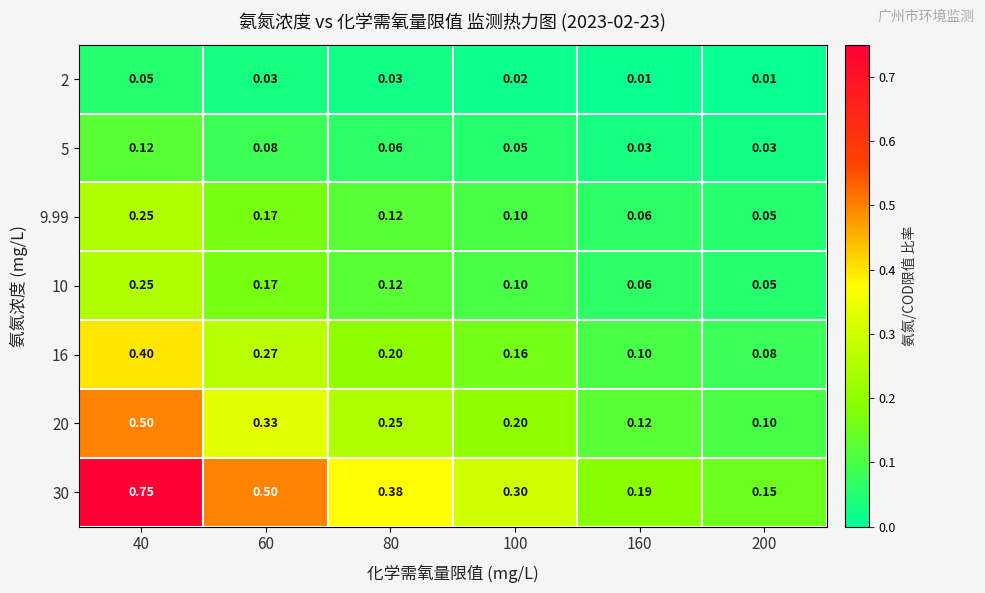

Is the value of 16 at 60 greater than the value of 30 at 40?

No